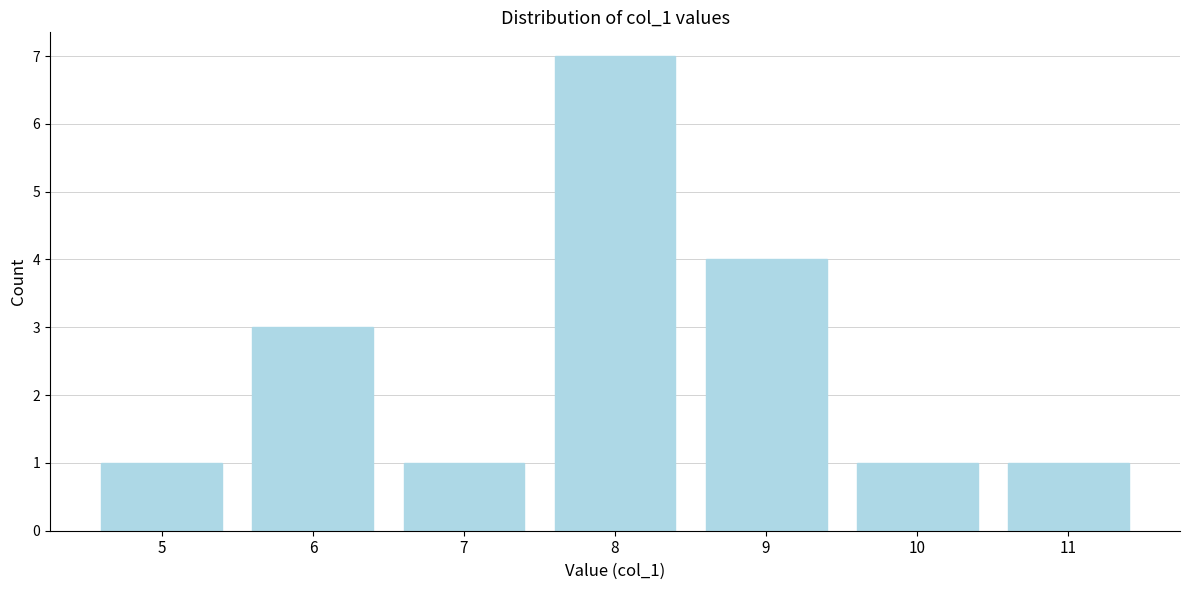

Reading right to left, what are all the values shown in this chart?

11=1	10=1	9=4	8=7	7=1	6=3	5=1